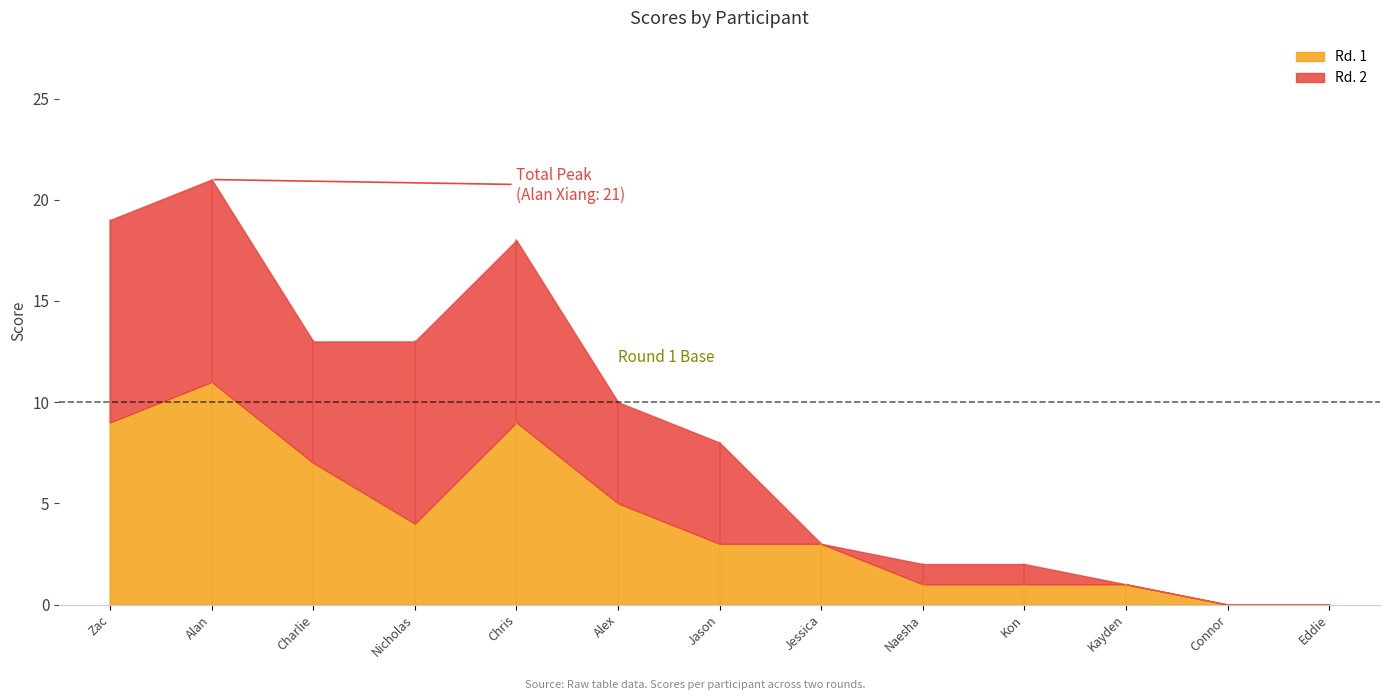

How many values in Rd. 1 are above zero?

11